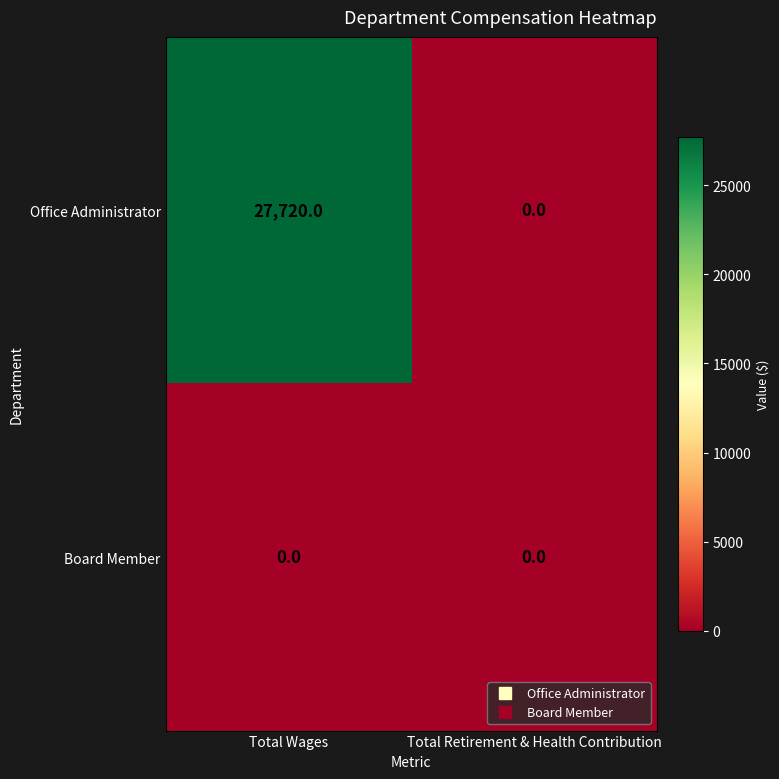

Rank the series by their maximum value, from lowest to highest.

Board Member, Office Administrator